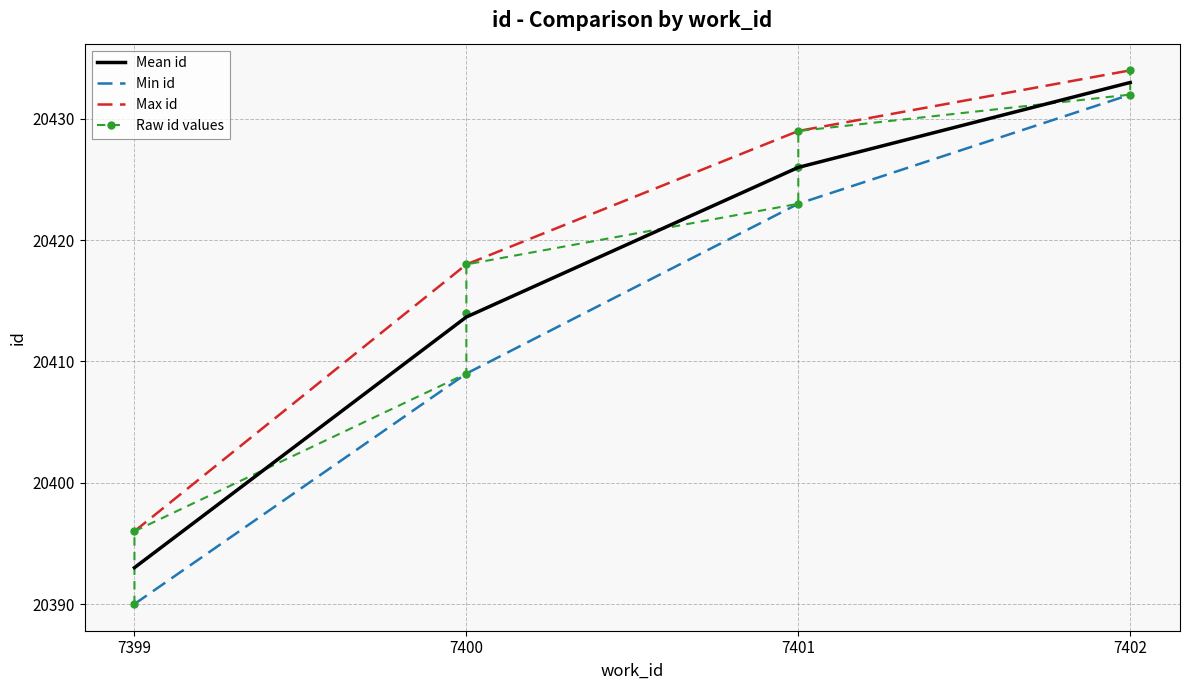

Which category has the lowest value in the Max id series?

7399